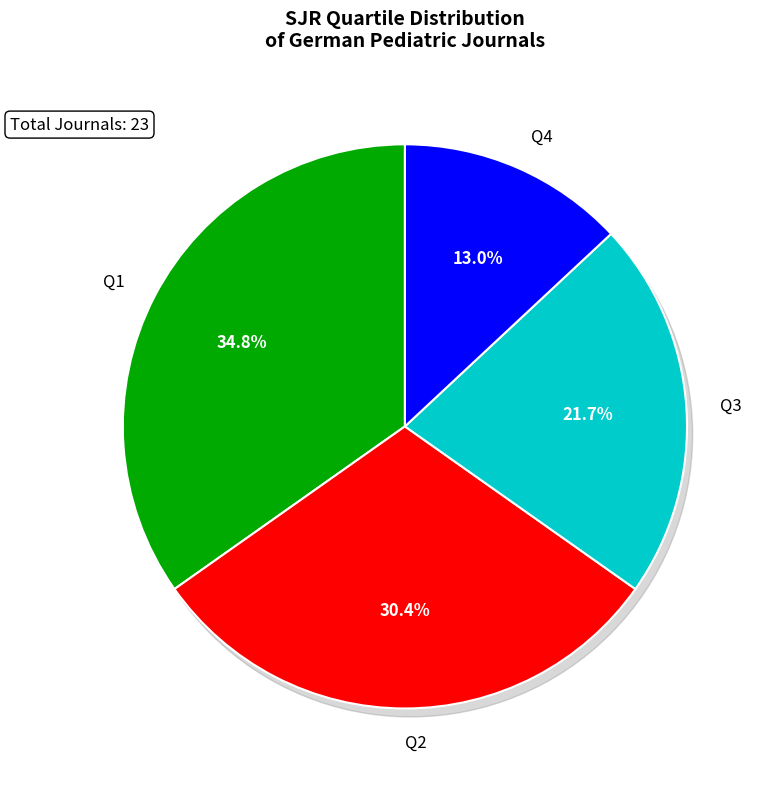

What is the largest slice in the pie chart?

Q1